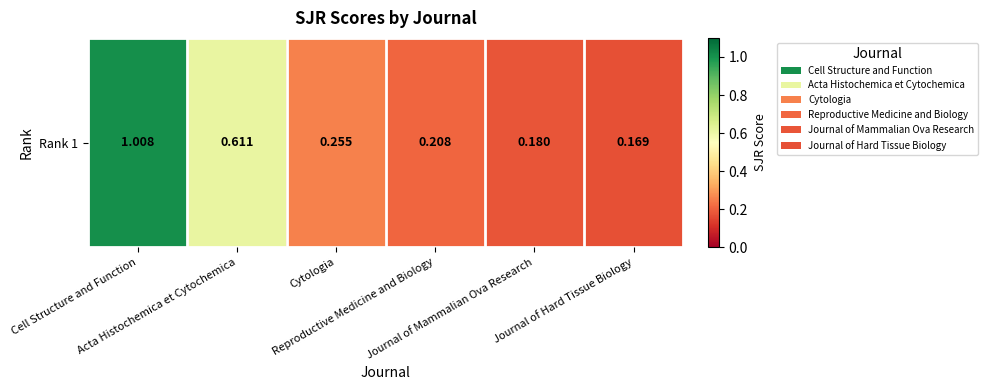

How many data points does each series have?

6